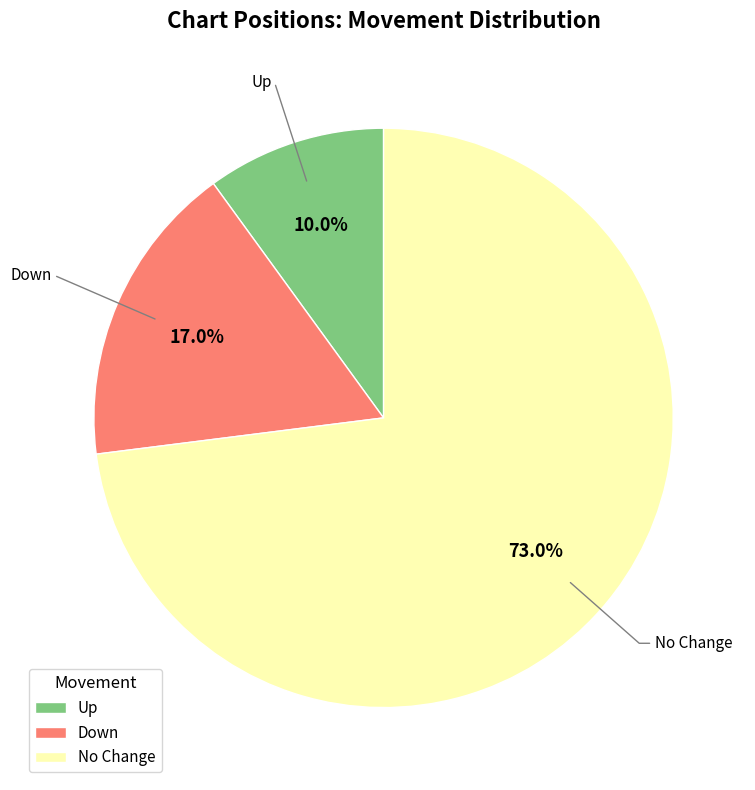

To the nearest percent, what is the difference between the largest and smallest slice percentages?

63%